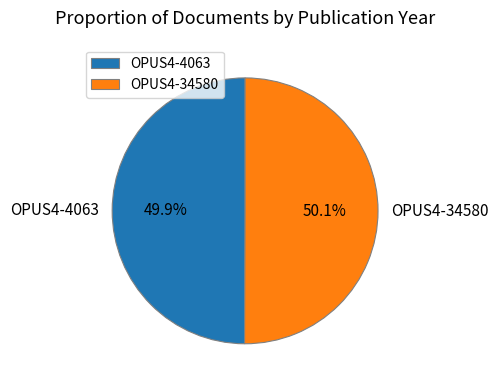

To the nearest percent, what percentage of the pie is OPUS4-4063?

50%